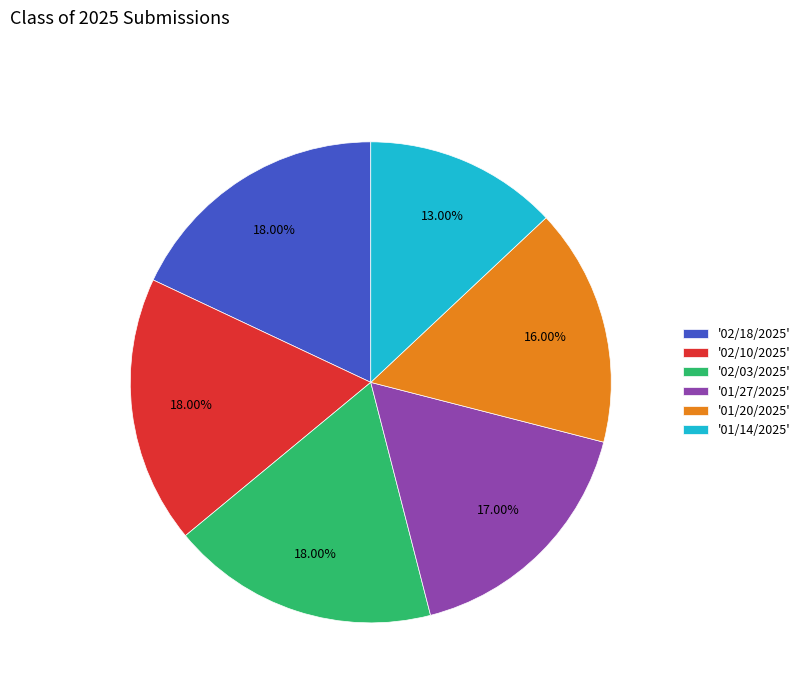

Between '01/27/2025' and '01/20/2025', which is larger?

'01/27/2025'